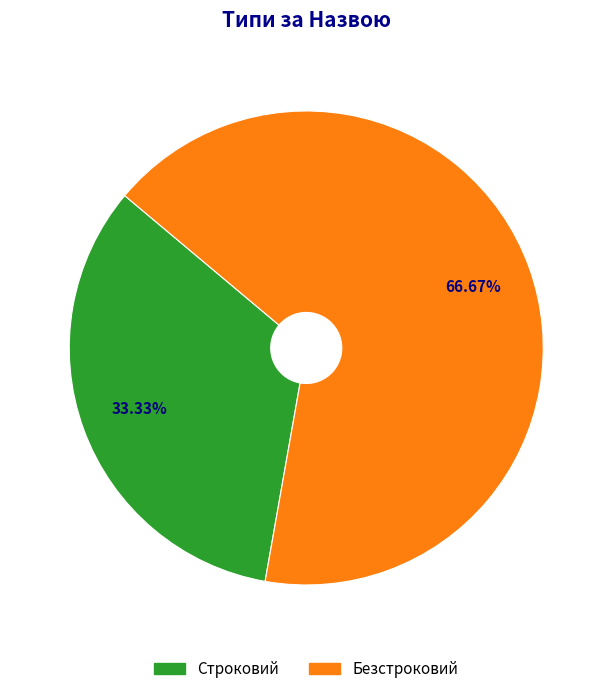

Is it true that Строковий is 22% of the pie?

False